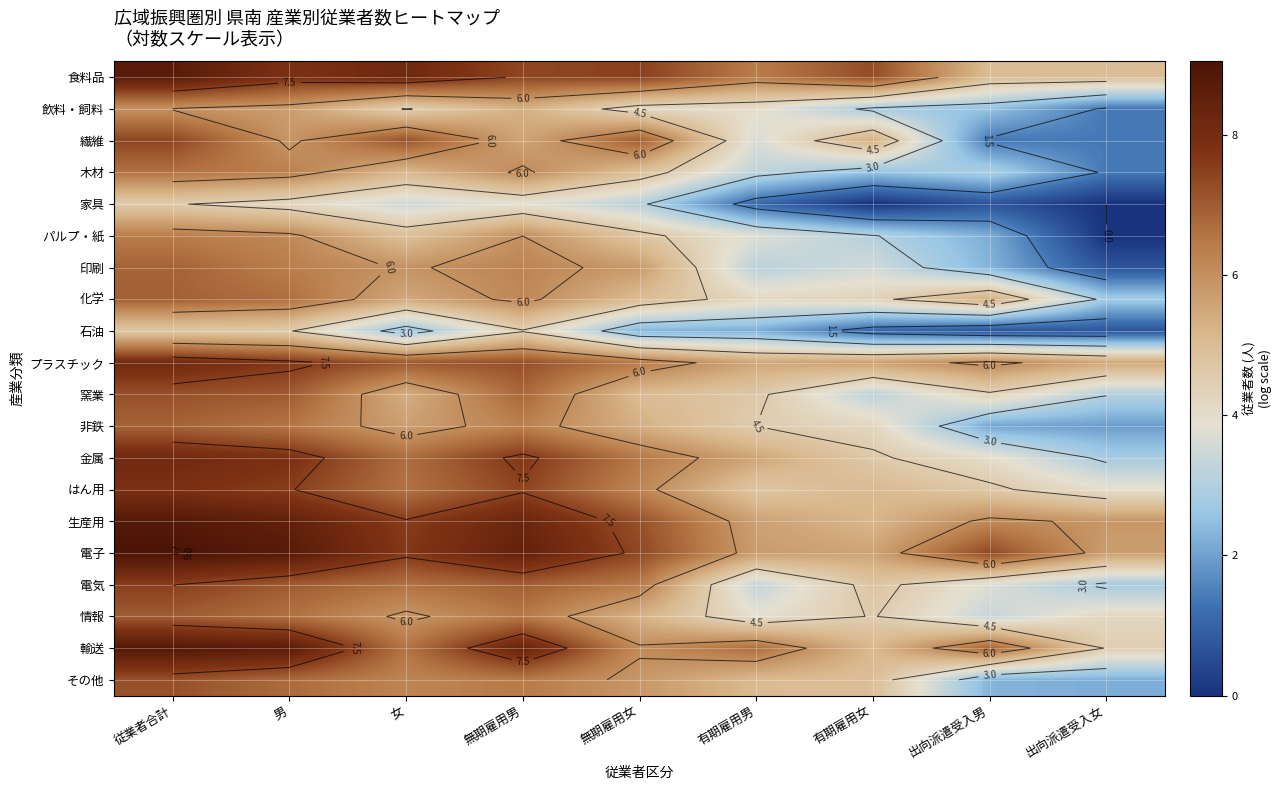

What is the difference between the 石油 values at 男 and 有期雇用女?

3.5